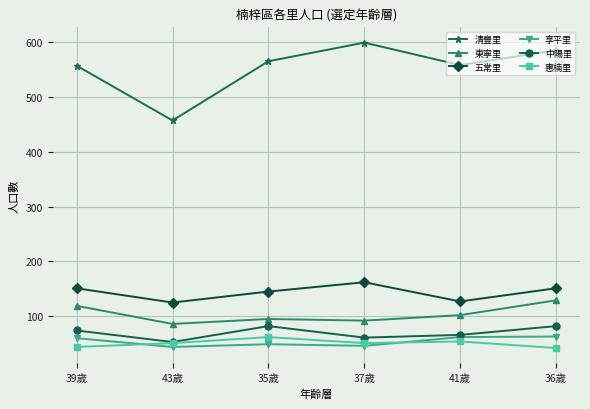

What is the sum of the 惠楠里 values at 37歲 and 35歲?

113